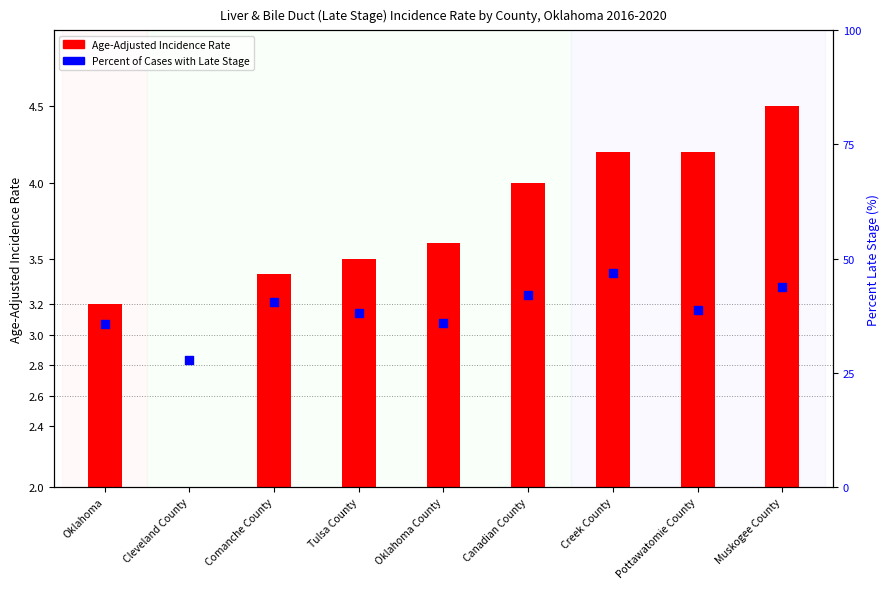

What is the change in value from Cleveland County to Comanche County?

+12.7